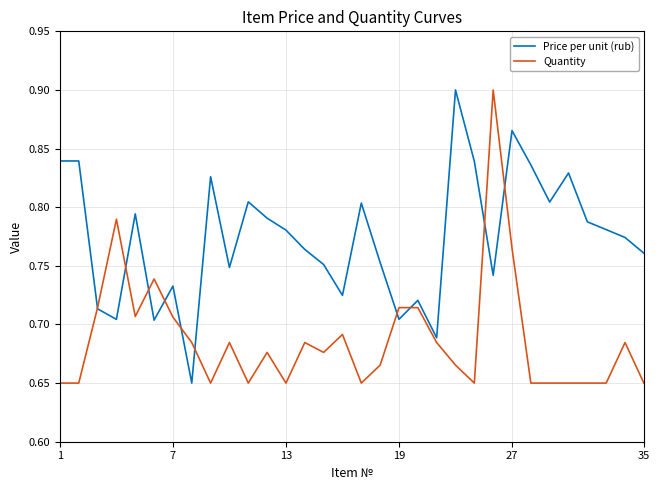

Rank the series by their average value, from highest to lowest.

Price per unit (rub), Quantity